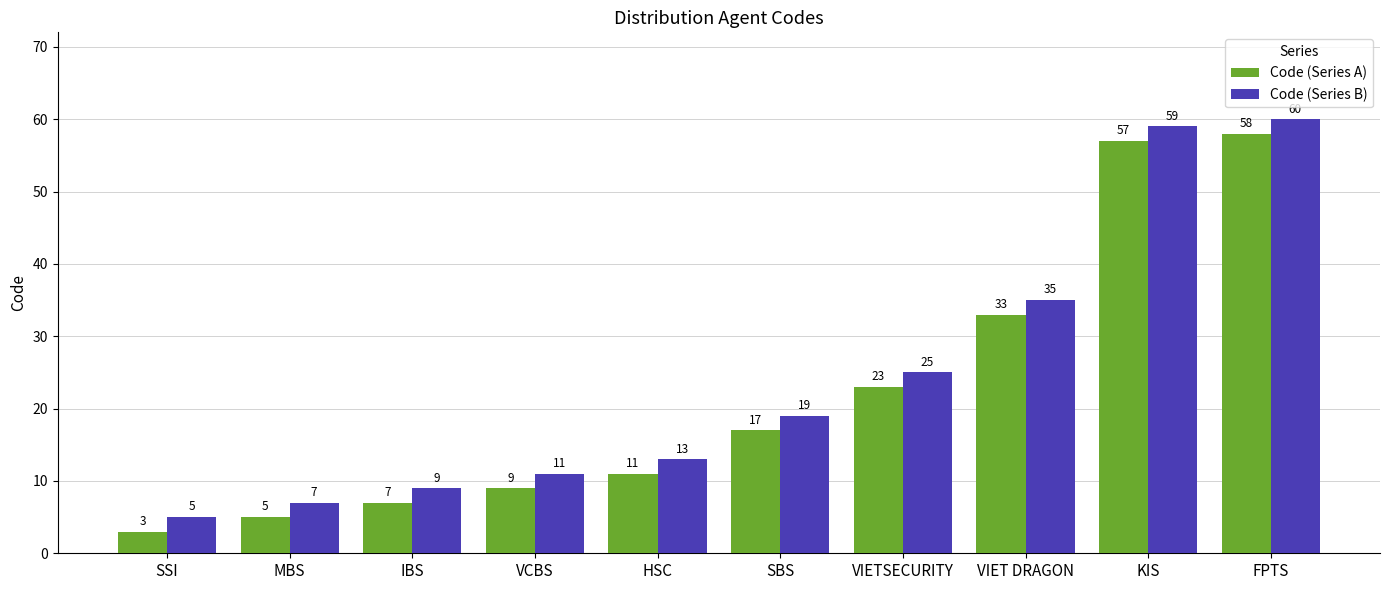

List the series in order of their peak value, lowest first.

Code (Series A), Code (Series B)